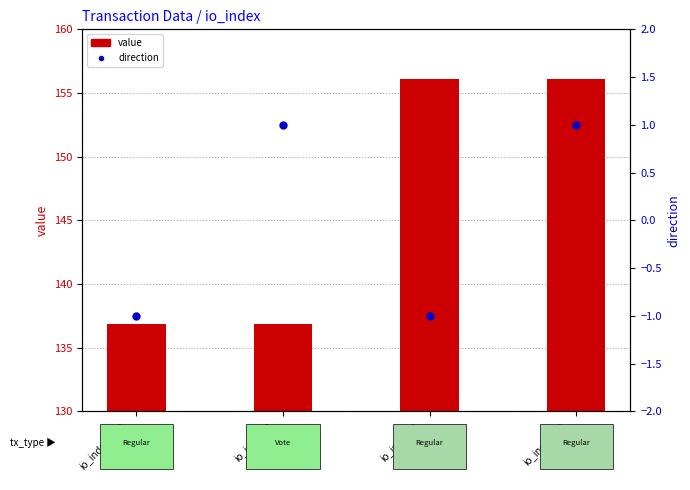

Which series has the largest total across all categories?

value